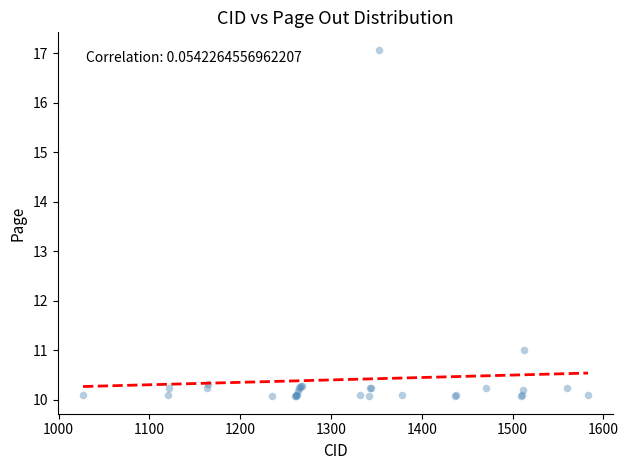

What Y value in the scatter plot is closest to 13?

11.0